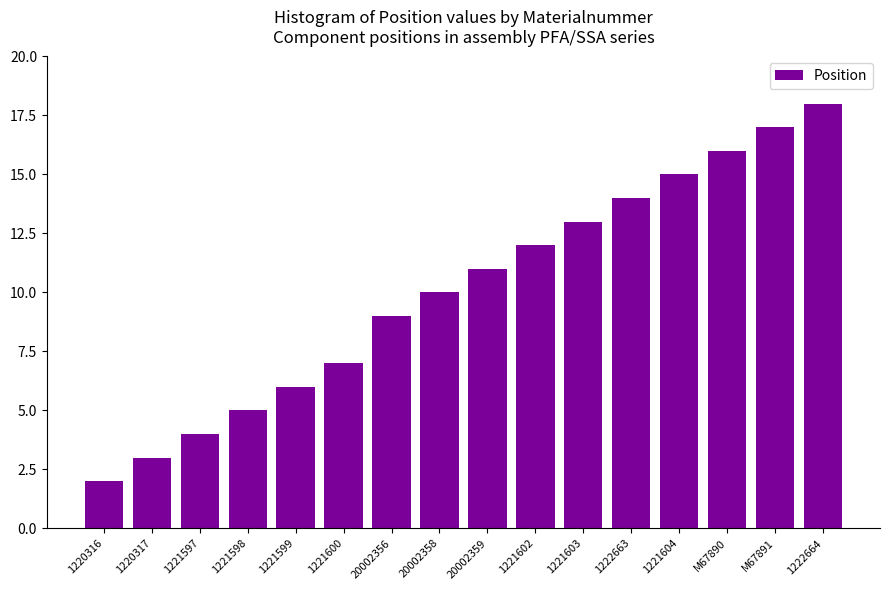

What is the maximum value shown in the chart?

18